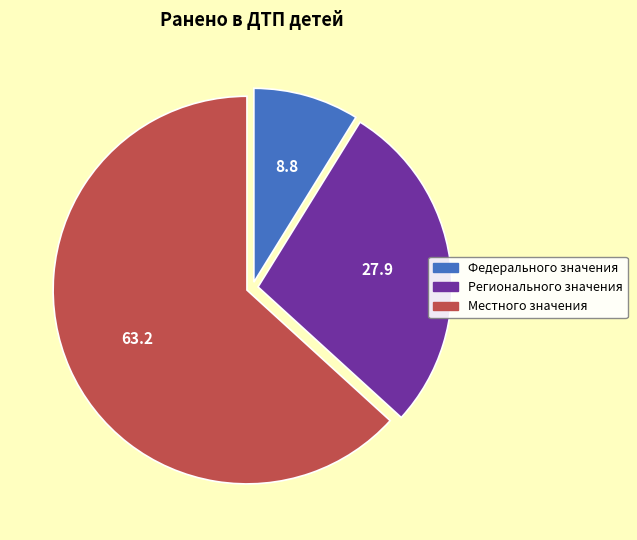

Count the number of slices in the pie.

3